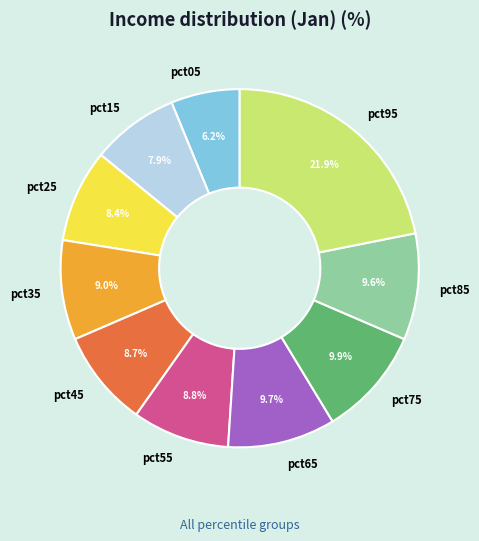

Combined, what portion of the pie is pct75 and pct45?

18.6%